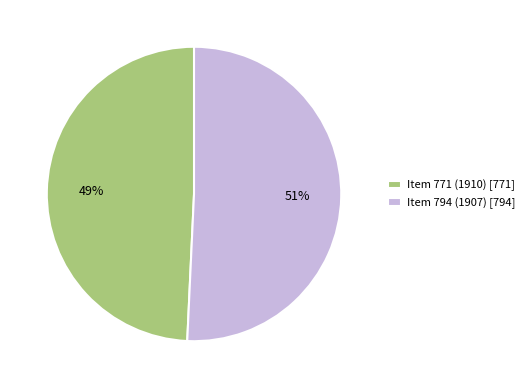

What is the ratio of the value at Item 794 (1907) to the value at Item 771 (1910)?

1.0